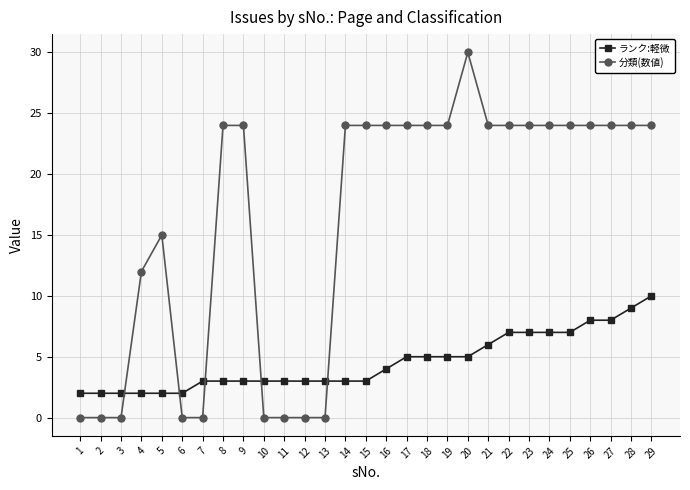

True or false: ランク:軽微 and 分類(数値) intersect in this chart.

True